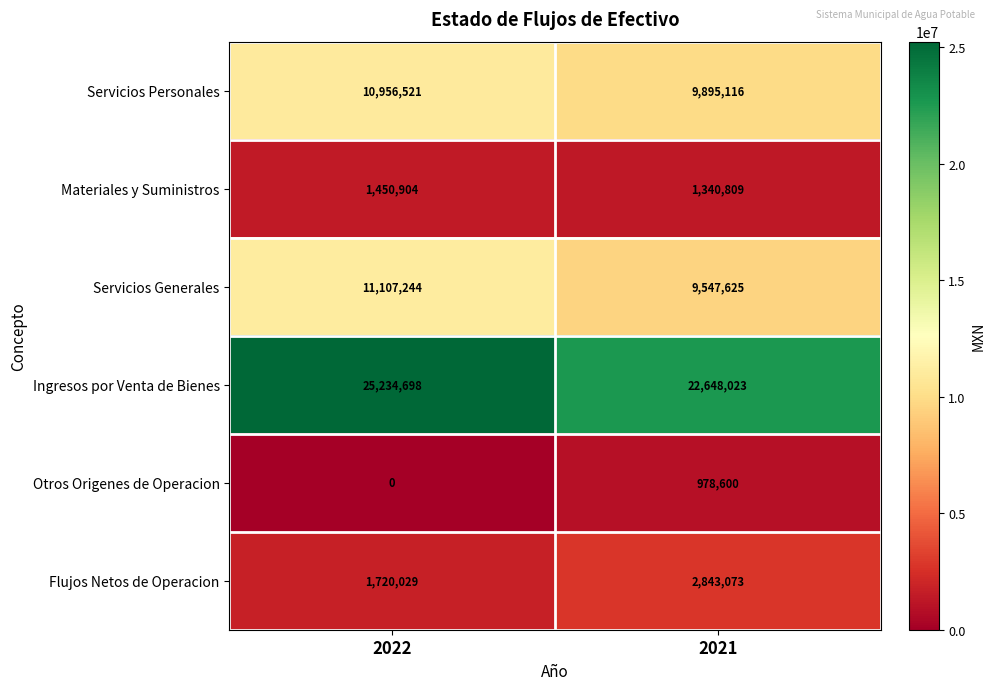

List the labels in order of Servicios Generales value, largest first.

2022, 2021